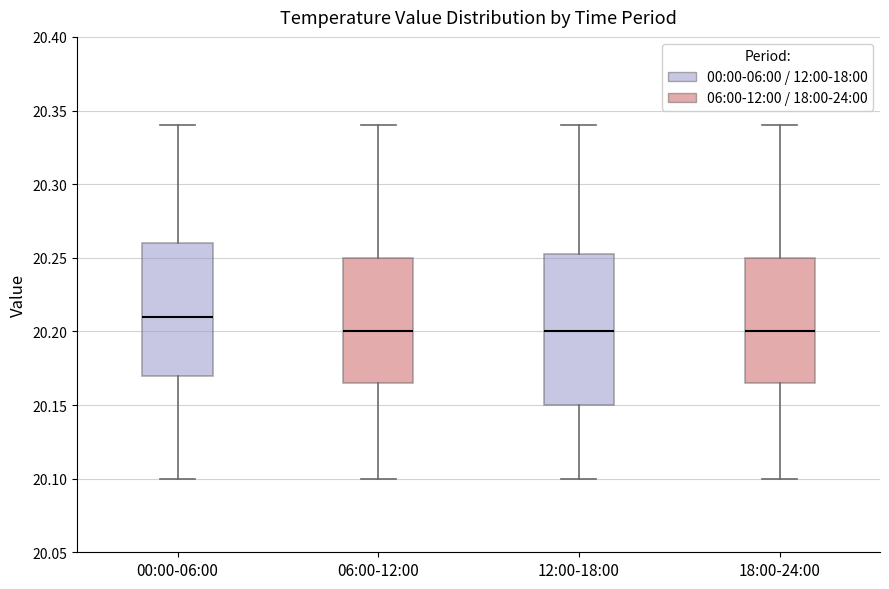

Where does the median line of the box for 18:00-24:00 sit on the y-axis? The values are not printed on the chart, so give them approximately, as read against the axis.

20.200